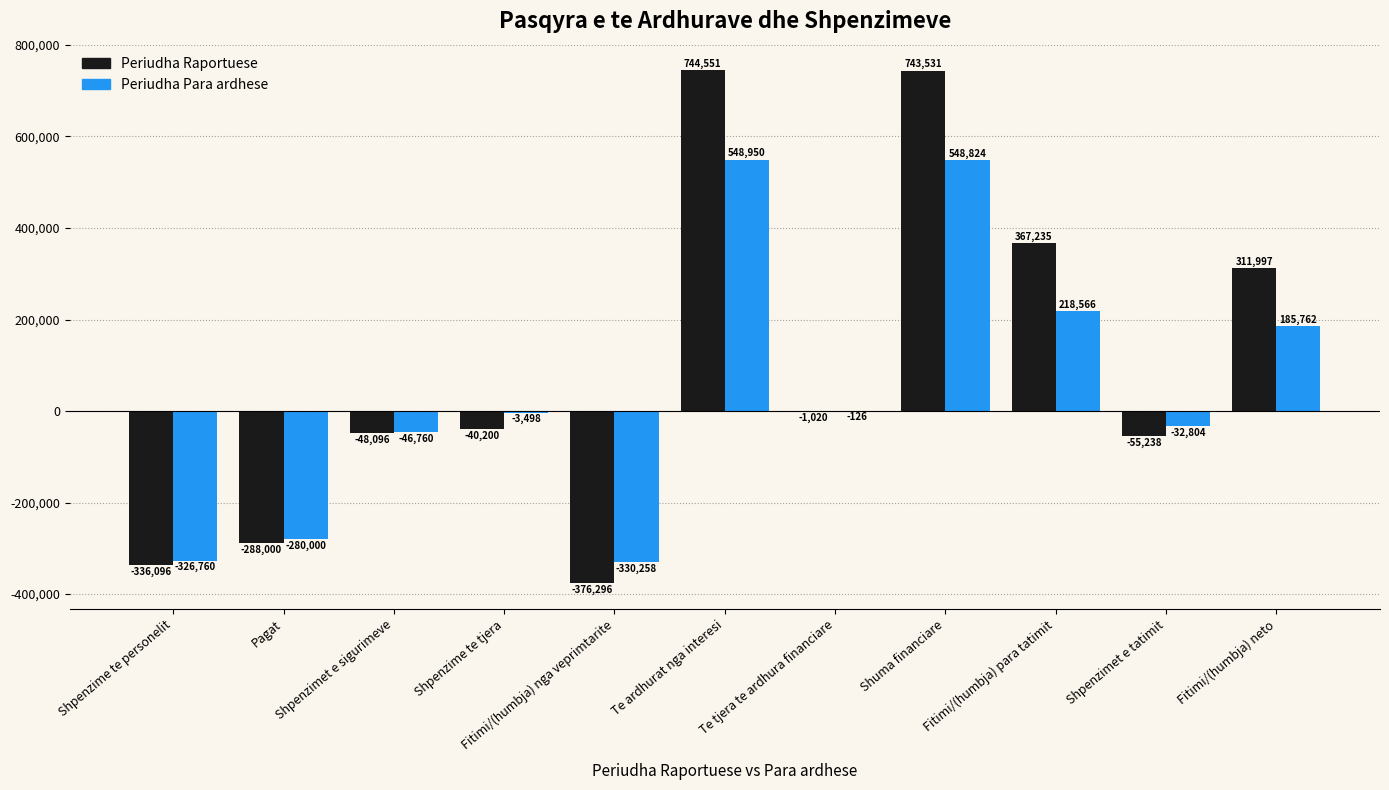

What is the difference between the Periudha Para ardhese values at Fitimi/(humbja) neto and Shuma financiare?

363062